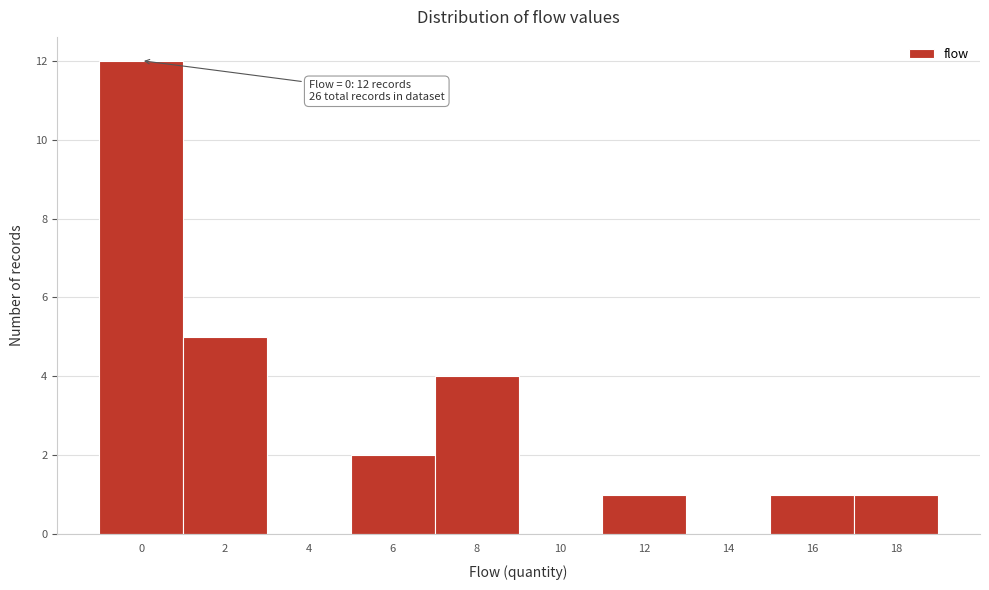

Reading right to left, what are all the values shown in this chart?

18=1	16=1	14=0	12=1	10=0	8=4	6=2	4=0	2=5	0=12